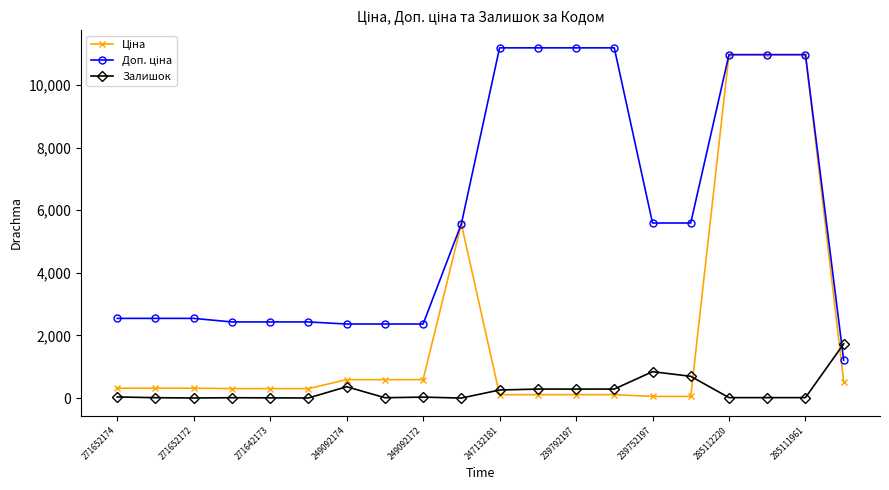

At how many categories does at least one series exceed 8625?

7